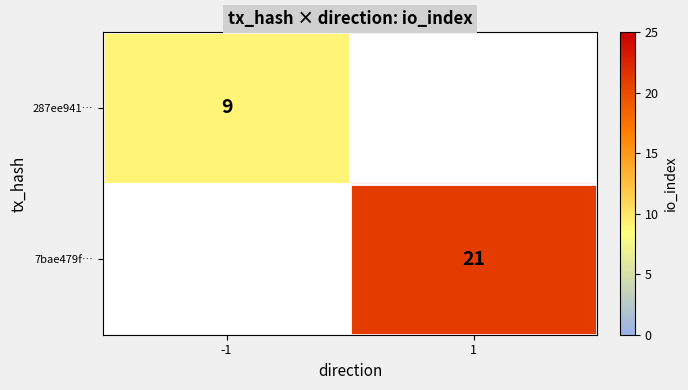

The value of 287ee941… at -1 is 9. True or false?

True